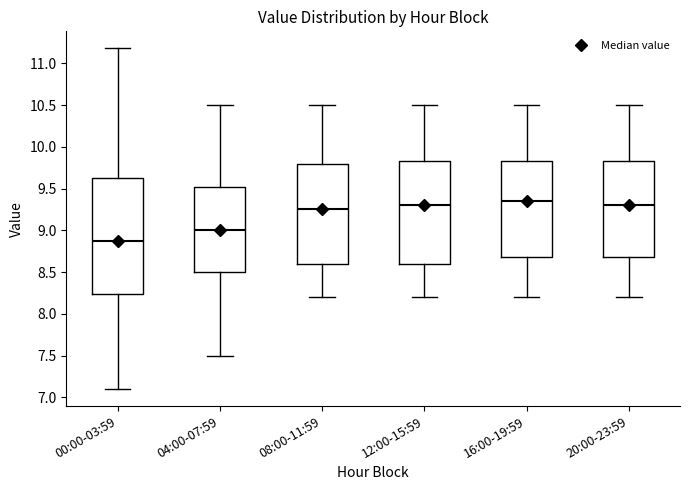

Where is the upper edge of the box for 16:00-19:59 on the y-axis? The values are not printed on the chart, so give them approximately, as read against the axis.

9.85